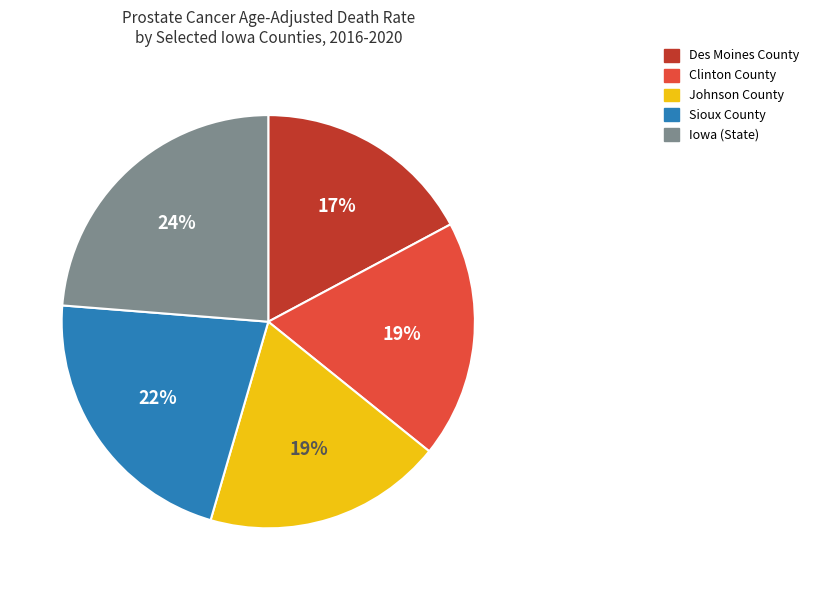

How many segments does this pie chart have?

5